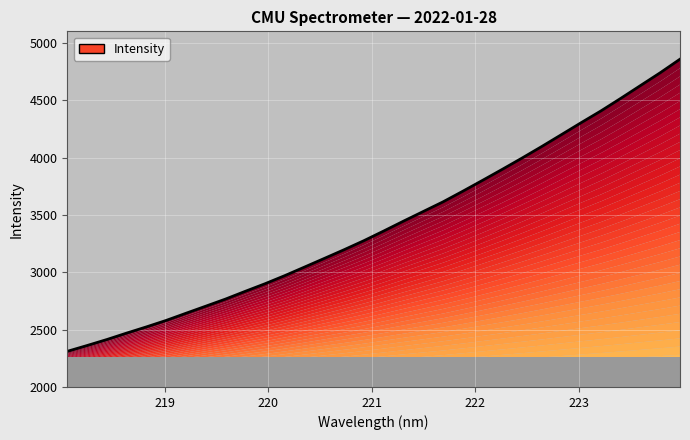

At which label does the data first exceed 3359?

221.1174